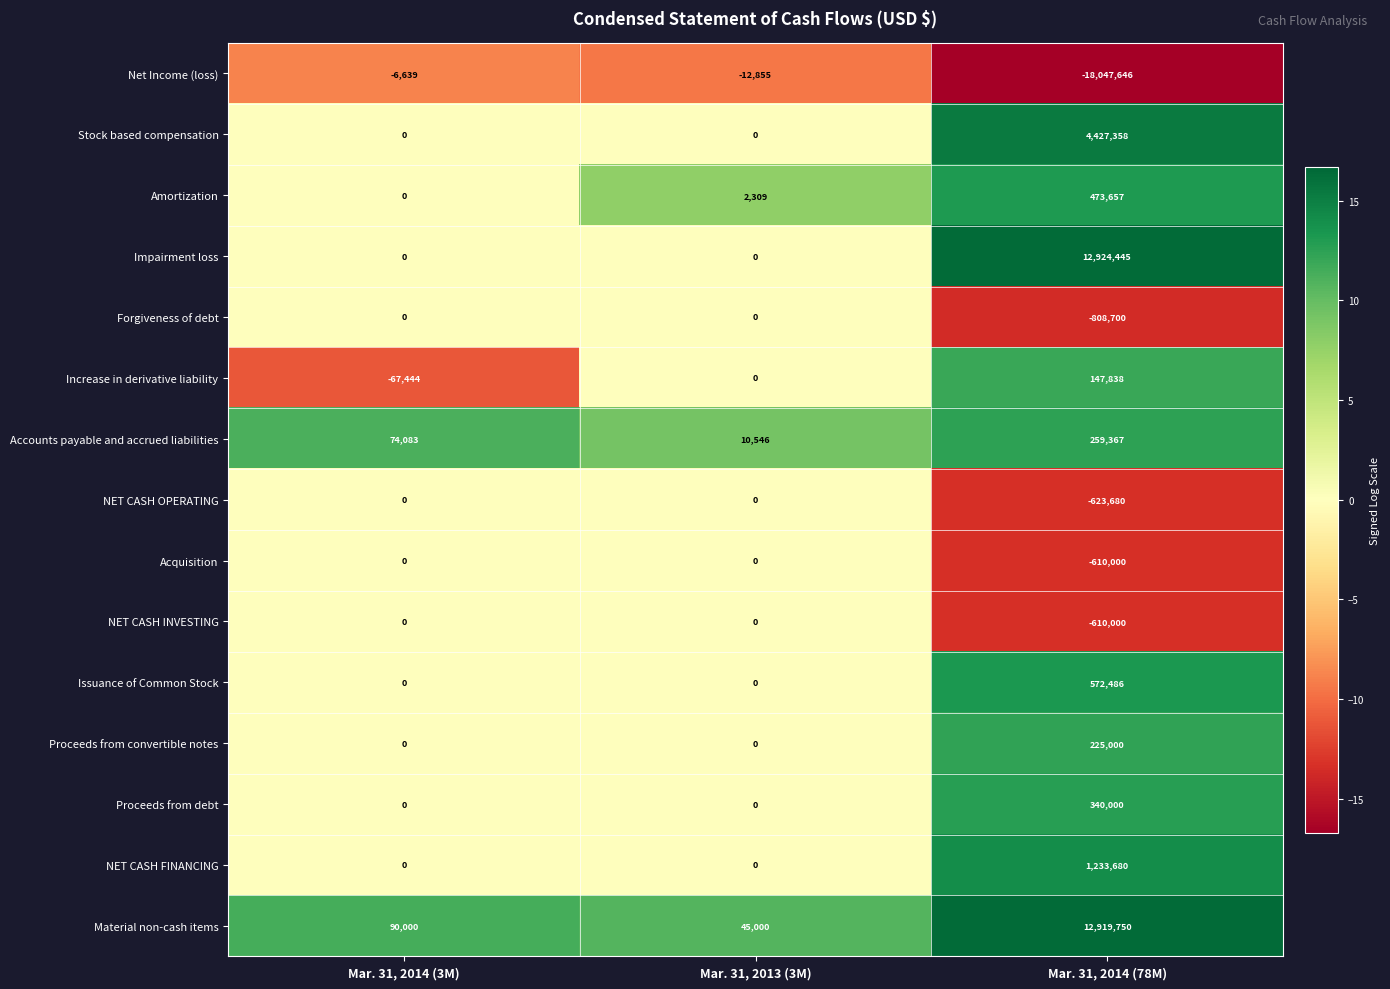

What is the difference between the maximum and minimum values in the NET CASH INVESTING series?

610000